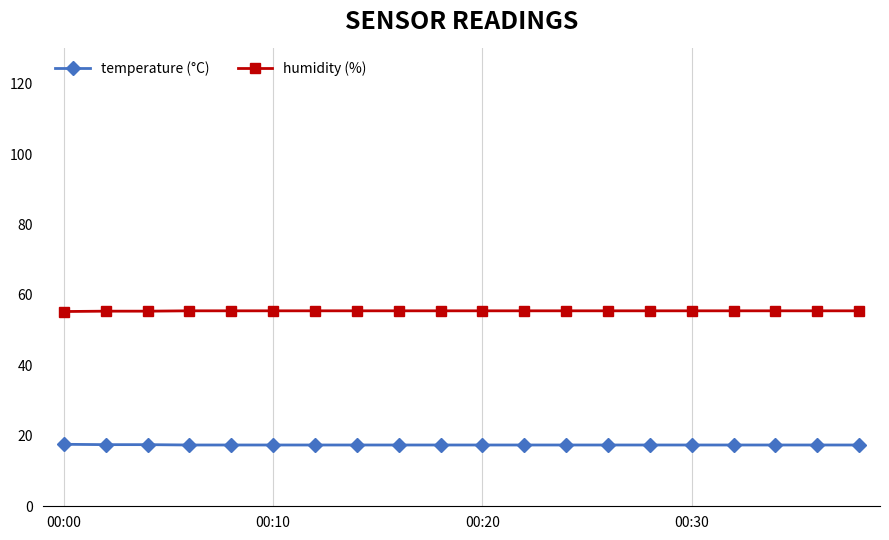

True or false: temperature (°C) and humidity (%) cross at least once.

False